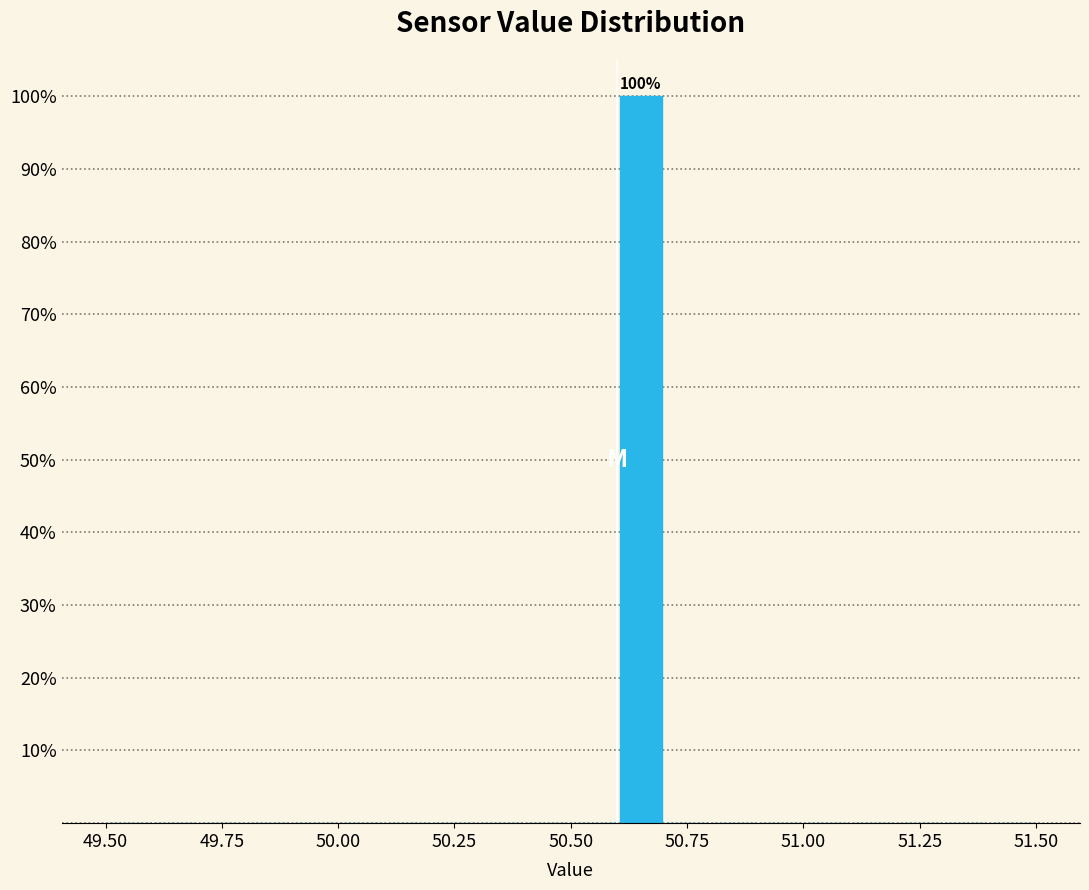

Read against the x-axis, roughly where is the centre of the tallest bar?

50.65